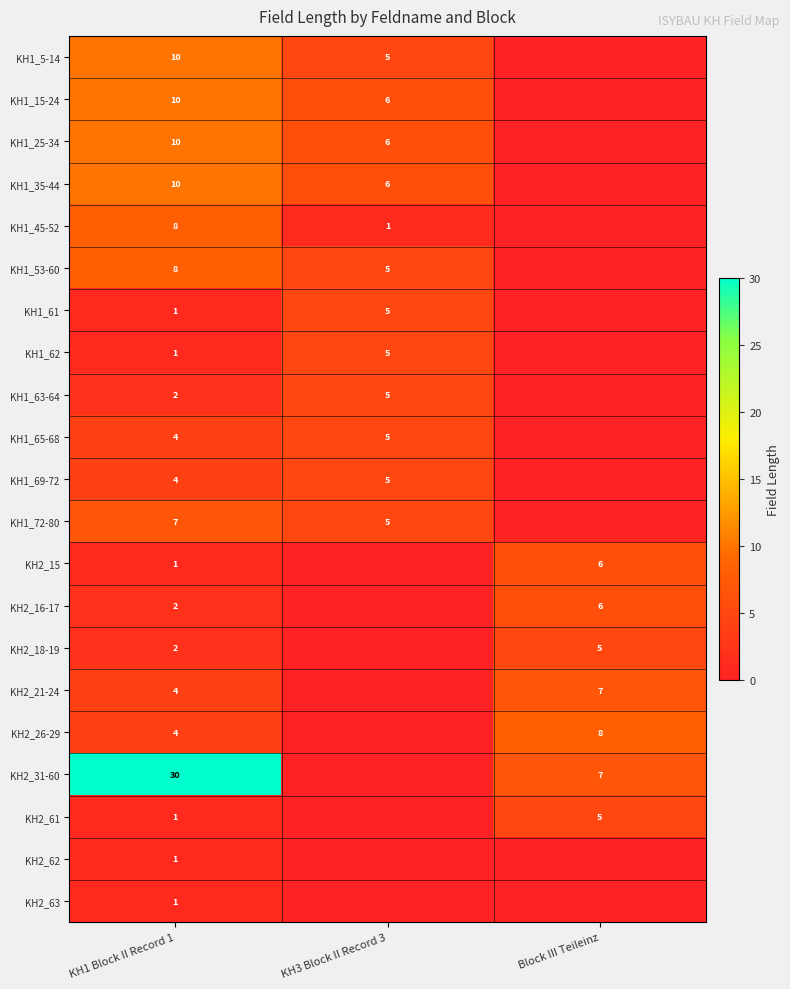

What is the spread (max minus min) of values at KH1 Block II Record 1?

29